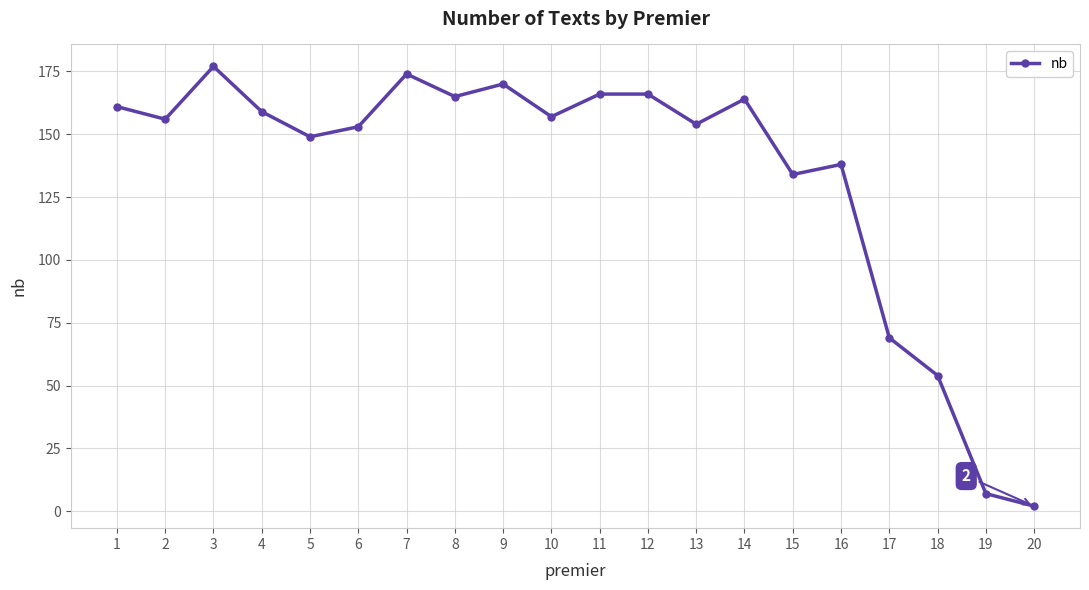

How many lines are shown in the chart?

1